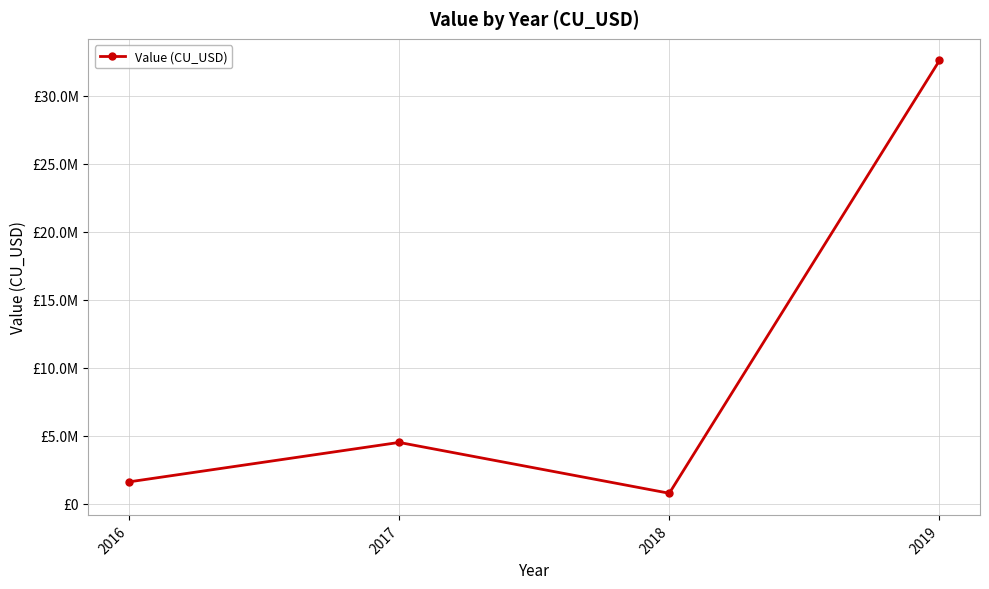

Rank the categories by value from highest to lowest.

2019, 2017, 2016, 2018